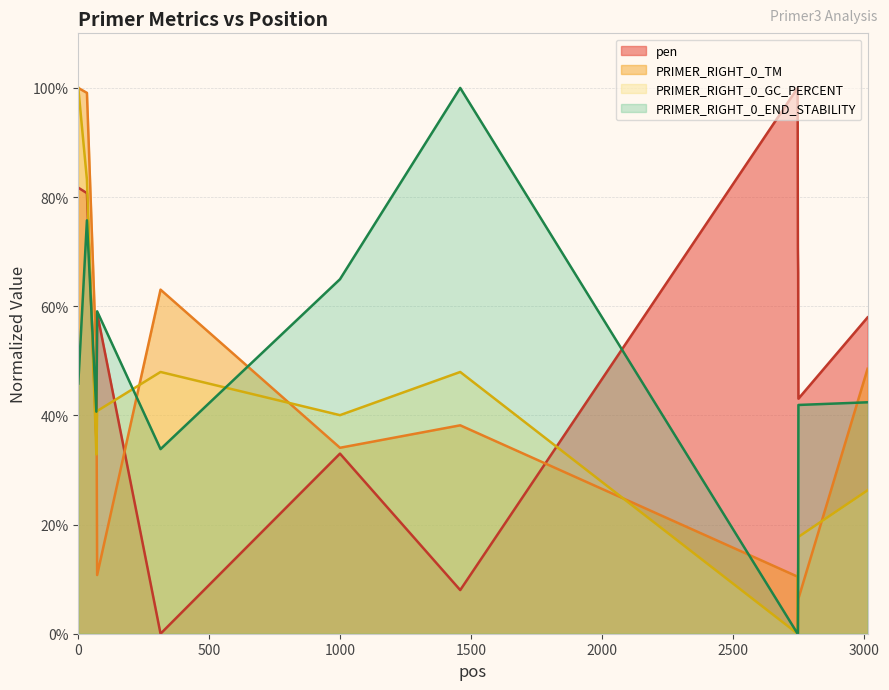

Which series has the largest total across all categories?

pen